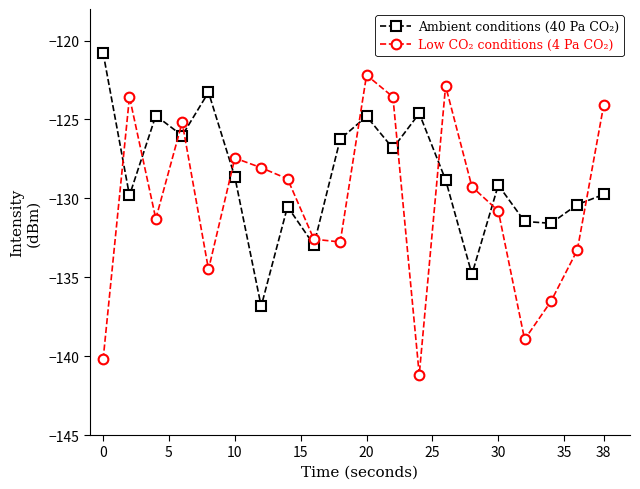

Rank the series by their maximum value, from highest to lowest.

Ambient conditions (40 Pa CO₂), Low CO₂ conditions (4 Pa CO₂)